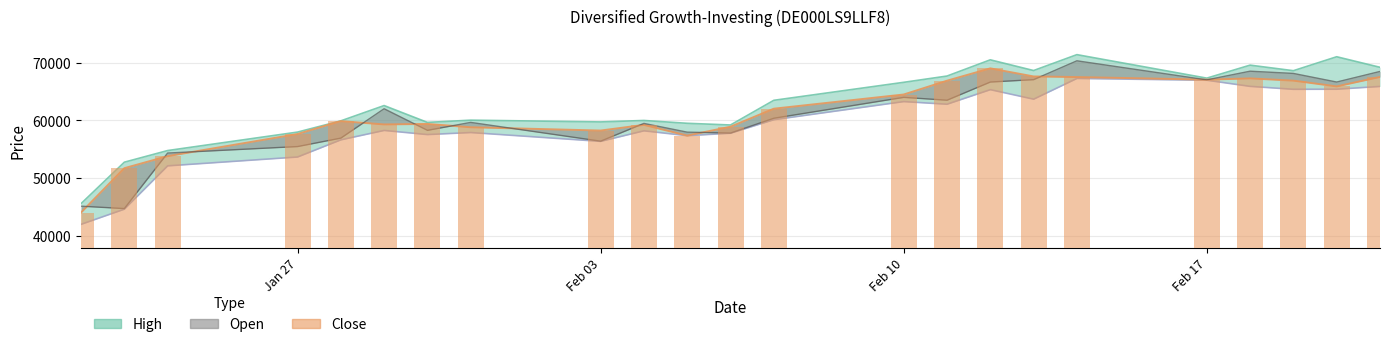

What is the difference between the second highest and second lowest values?

15862